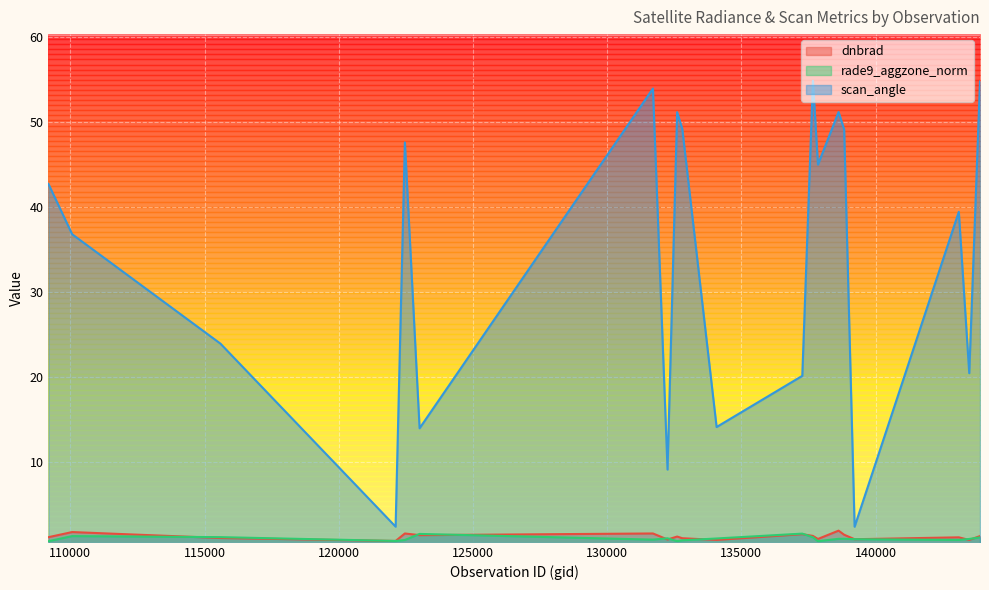

Which category has the highest value in the dnbrad series?

138620